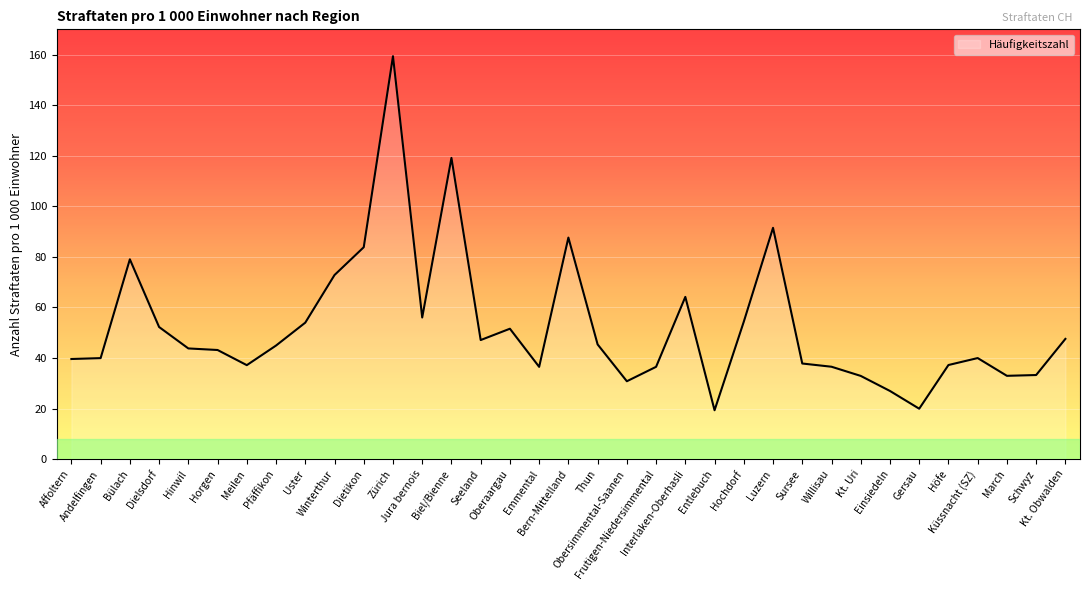

Which has a higher value, Frutigen-Niedersimmental or Andelfingen?

Andelfingen